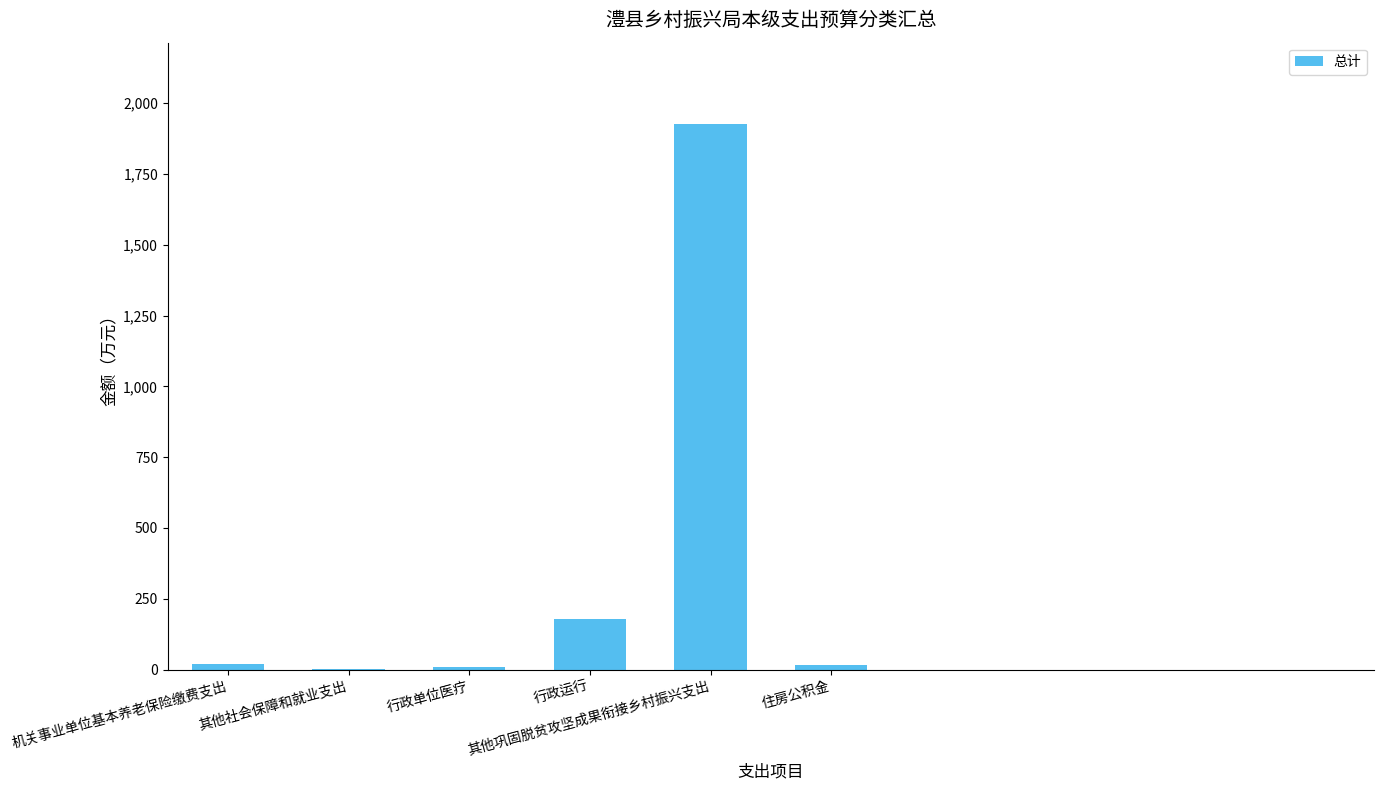

What is the sum of all values?

2147.4